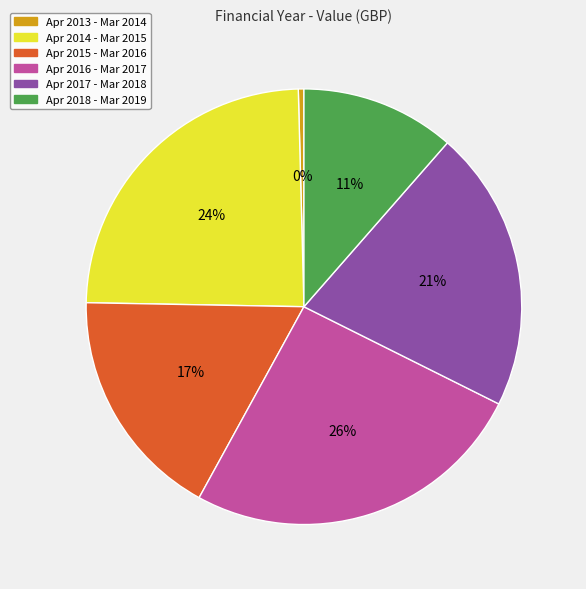

Is there any slice that represents more than half of the pie?

No